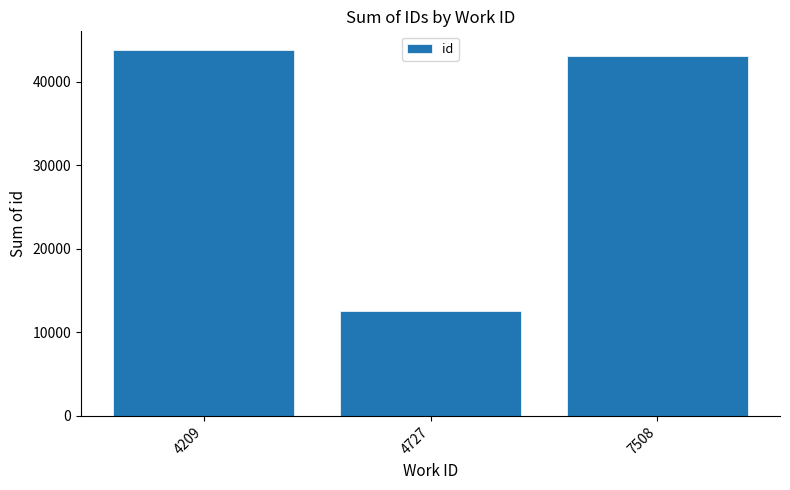

What is the ratio of the value at 4727 to the value at 4209?

0.3